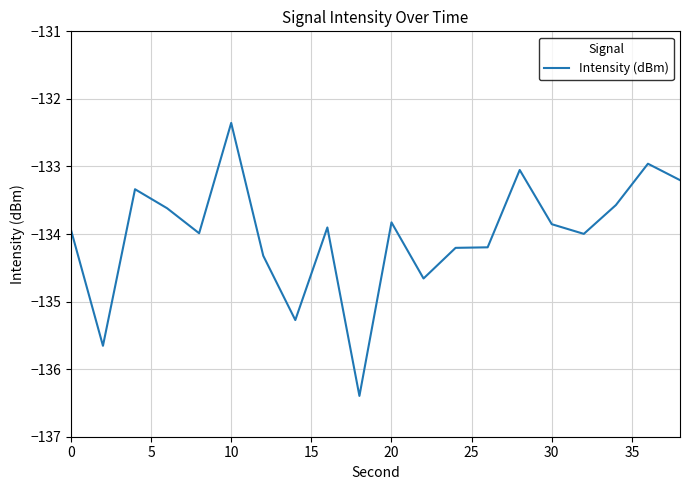

What is the maximum value shown in the chart?

-132.4